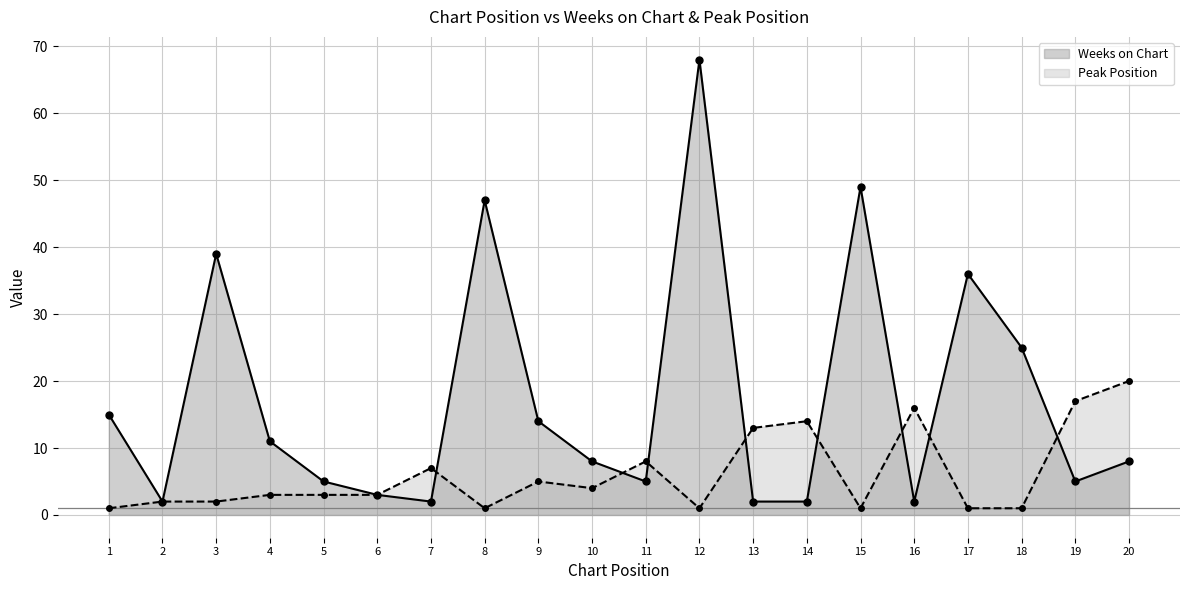

What is the total value across all series at 18?

26